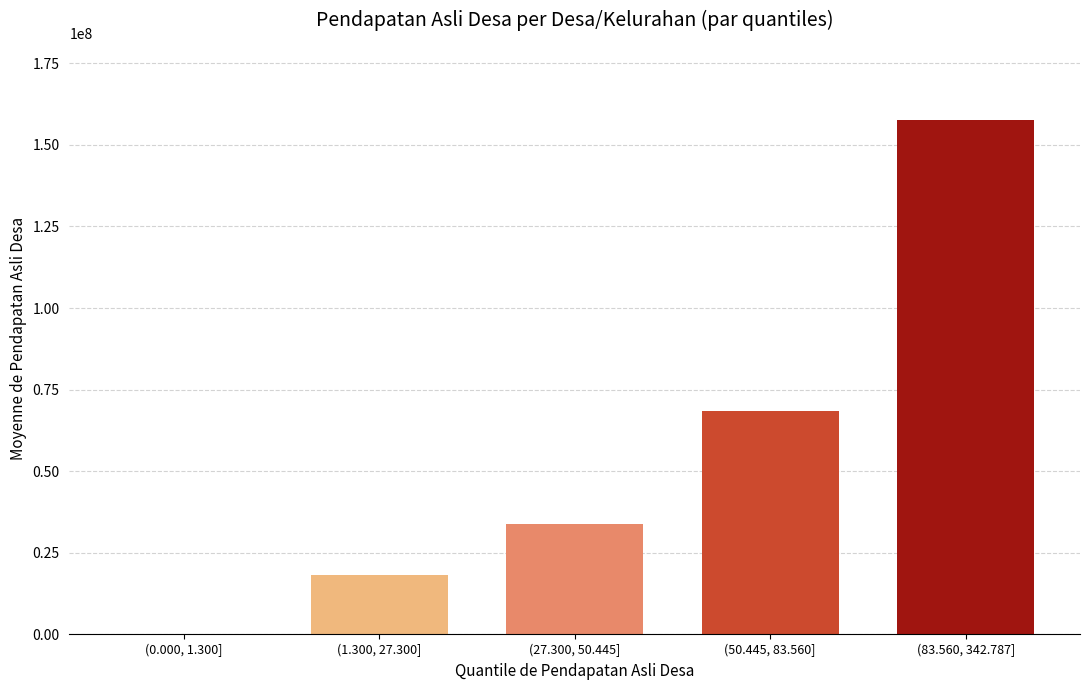

Which has a higher value, (27.300, 50.445] or (50.445, 83.560]?

(50.445, 83.560]